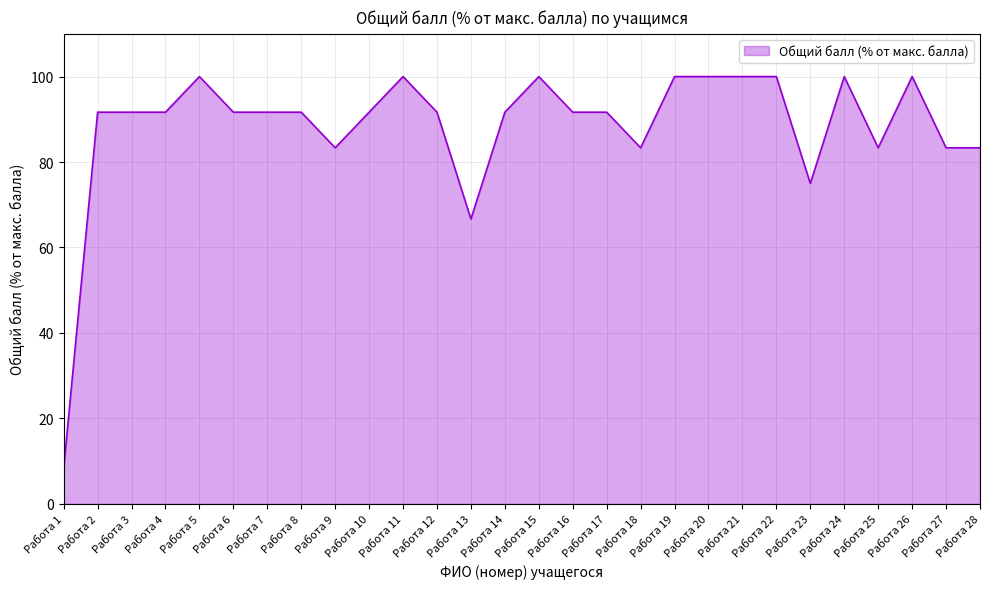

Reading left to right, list all the values displayed in this chart.

8.3	91.7	91.7	91.7	100.0	91.7	91.7	91.7	83.3	91.7	100.0	91.7	66.7	91.7	100.0	91.7	91.7	83.3	100.0	100.0	100.0	100.0	75.0	100.0	83.3	100.0	83.3	83.3